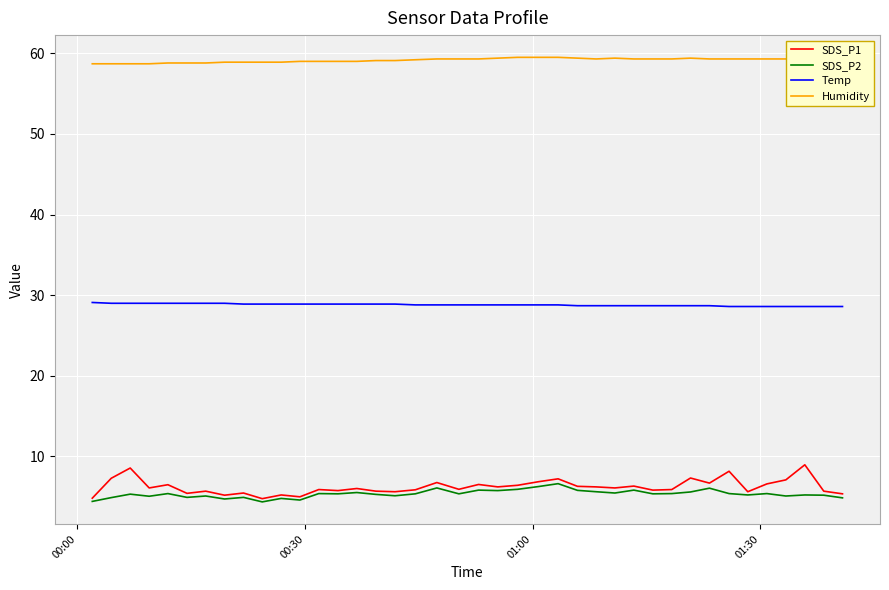

True or false: Humidity and Temp cross at least once.

False